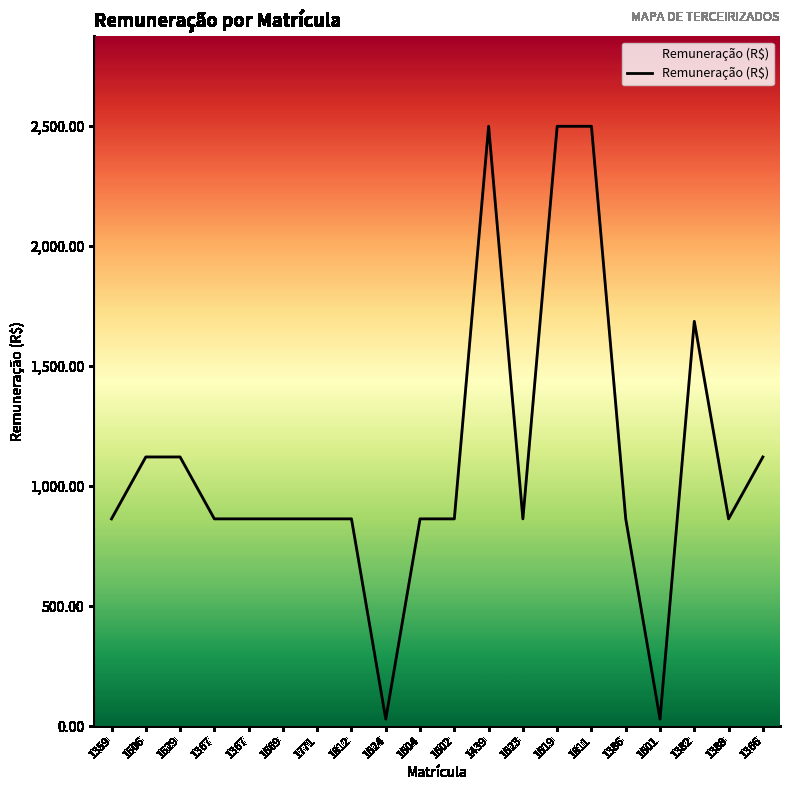

What is the label of the 20th point from the left?

1366